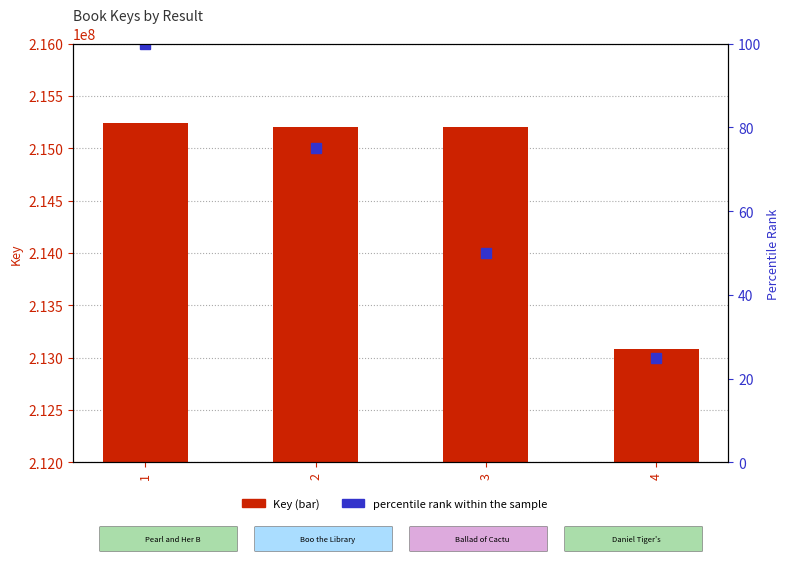

Which has a higher value, 4 or 3?

3